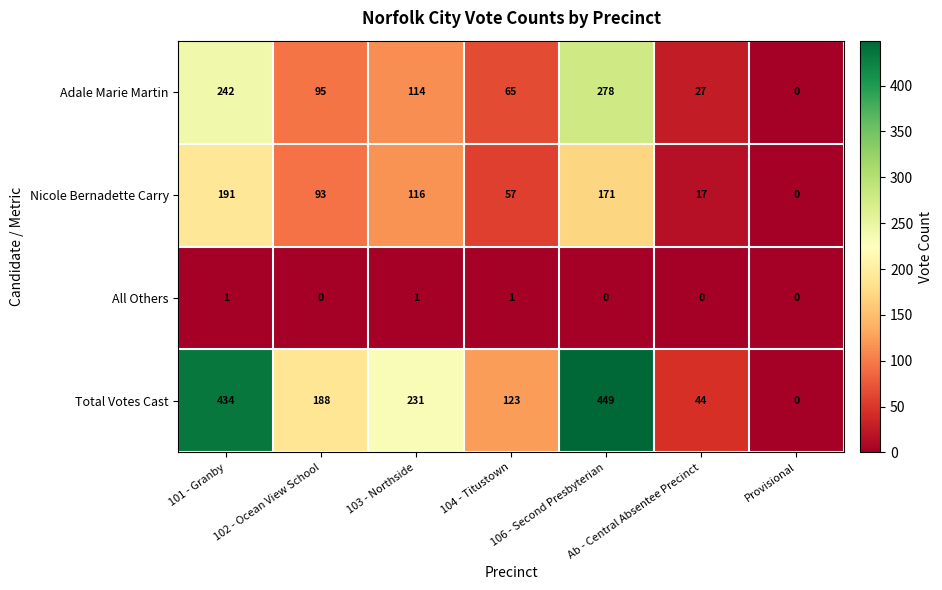

Which series has the largest range (max minus min)?

Total Votes Cast